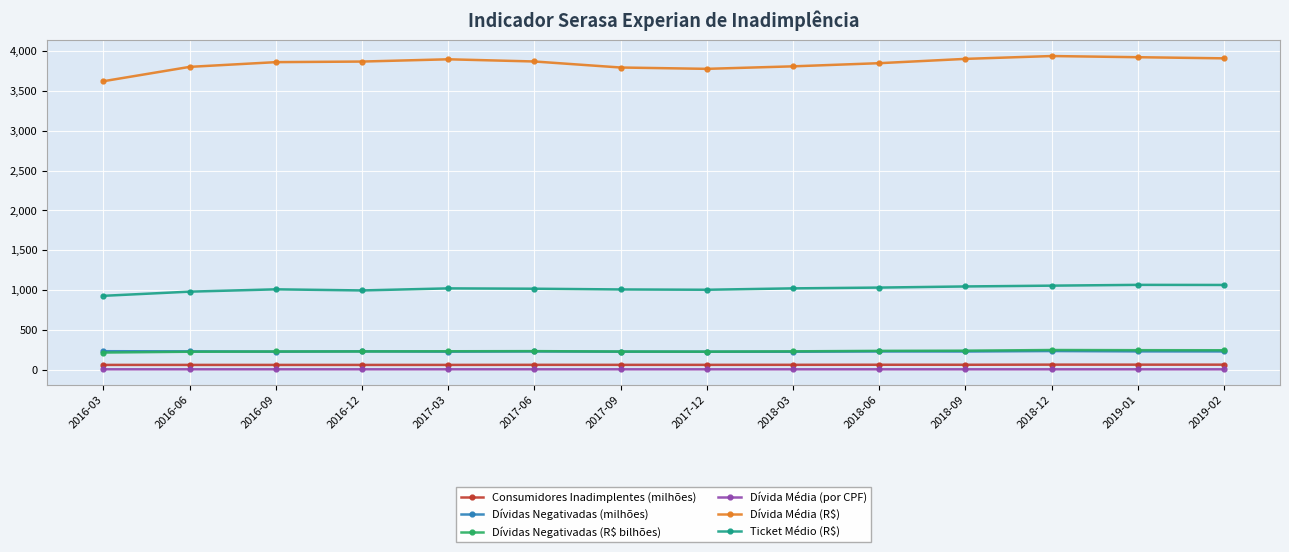

What is the smallest value displayed?

3.7